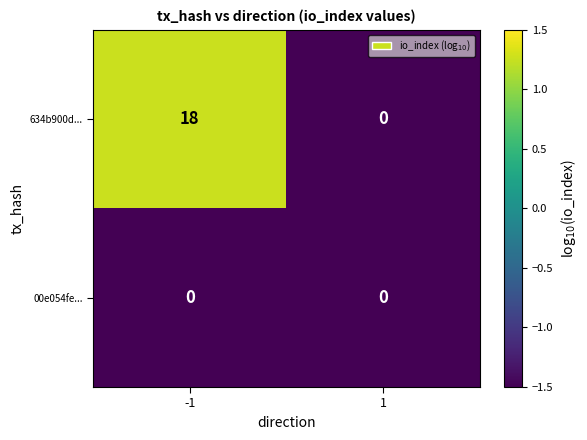

Reading left to right, extract all data points from this chart.

634b900d...: -1=18	1=0
00e054fe...: -1=0	1=0